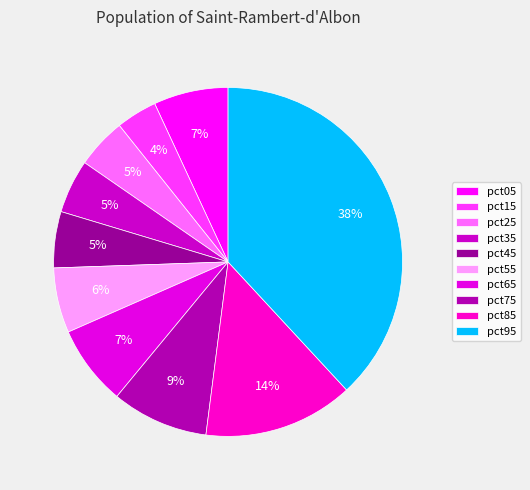

Does any single category account for the majority?

No